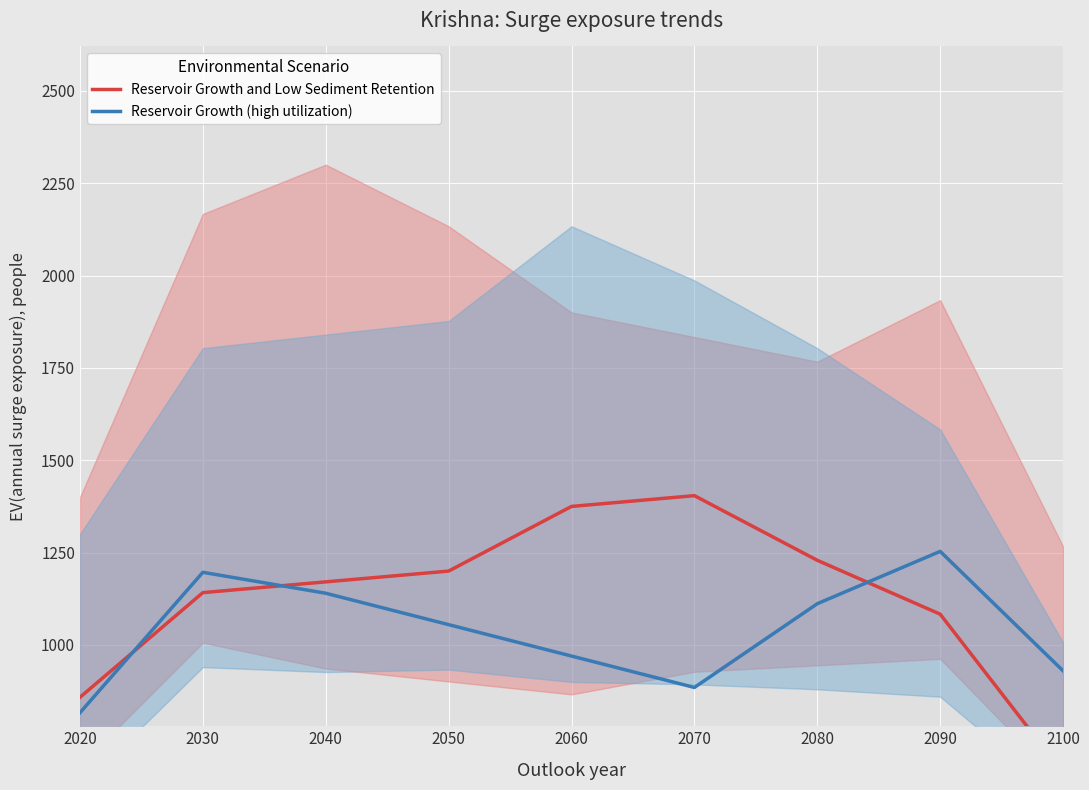

Read the Reservoir Growth and Low Sediment Retention value at 2080.

1229.2